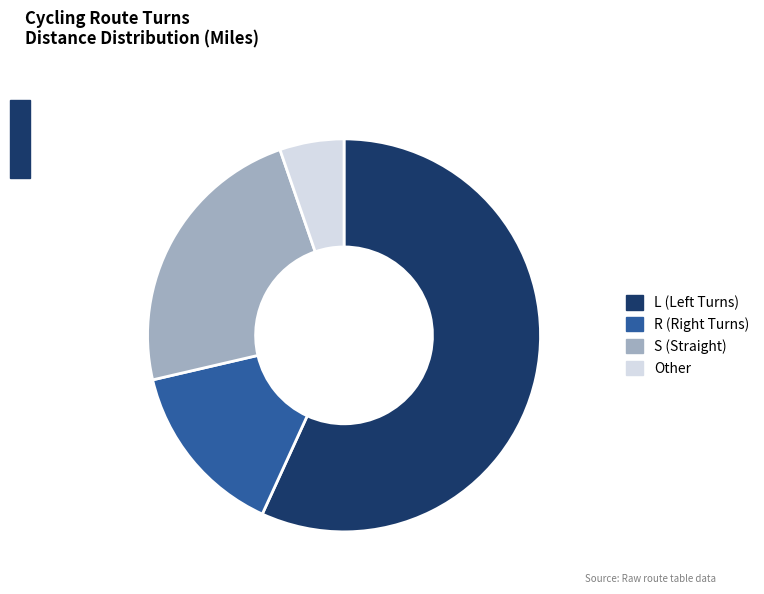

Which slice represents more than half of the pie?

L (Left Turns)